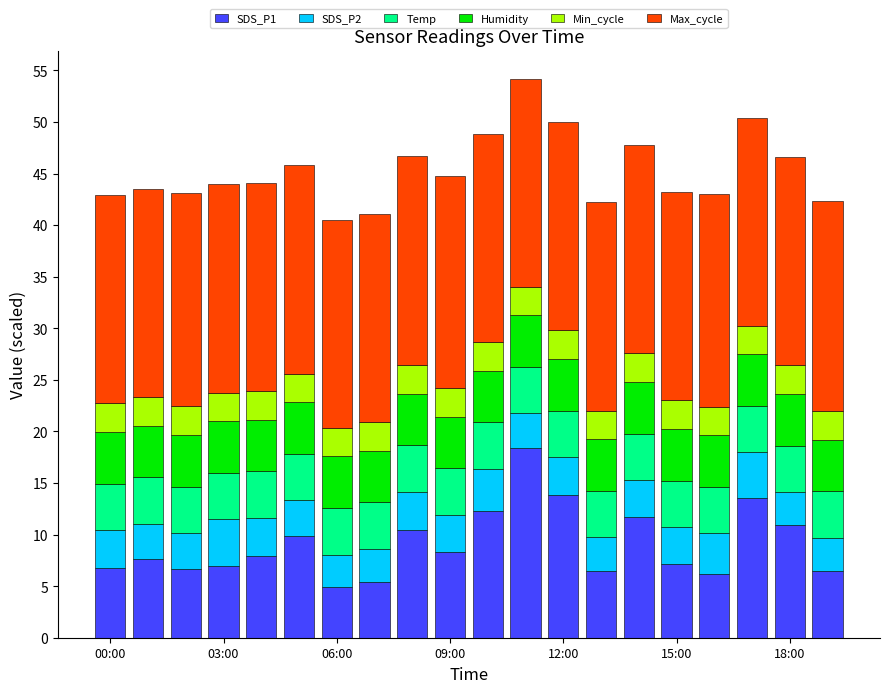

What is the difference between the maximum and minimum values in the SDS_P1 series?

13.5